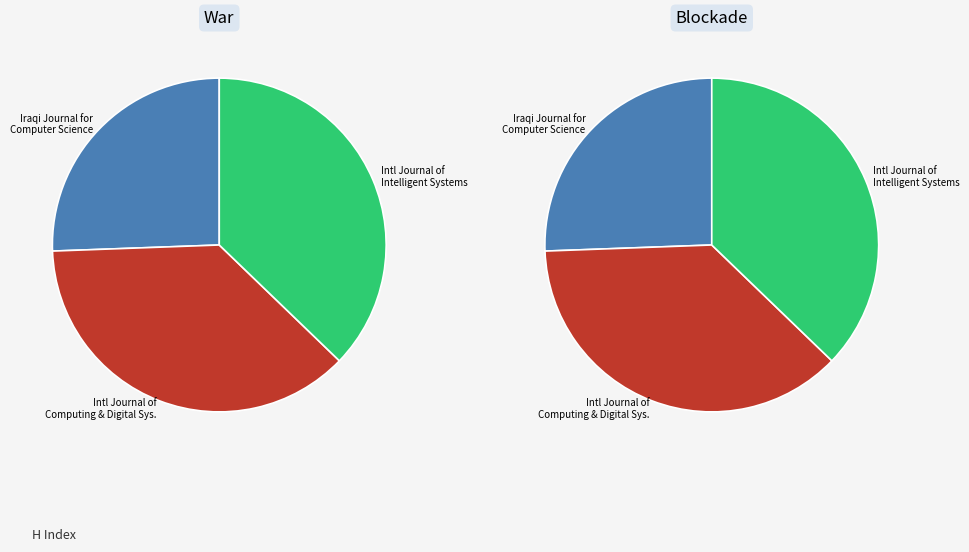

Is it true that International Journal of Computing and Digital Systems is 23% of the pie?

False